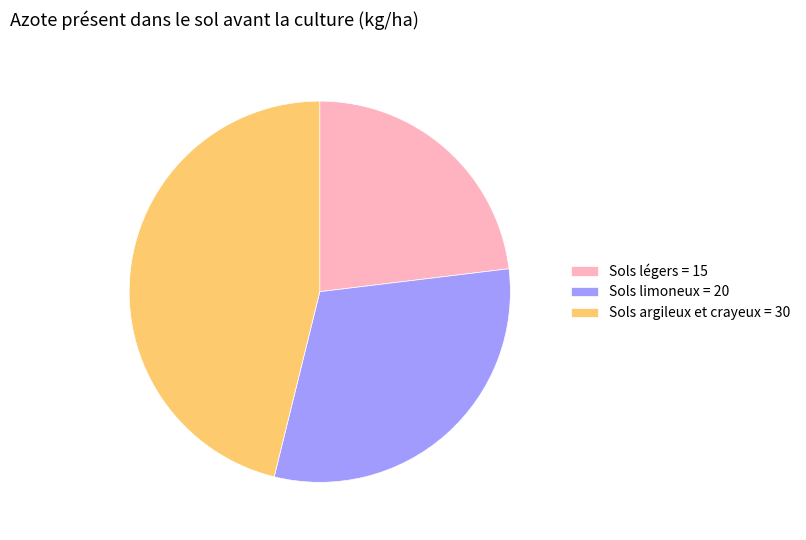

Which category has the smallest portion of the pie?

Sols légers = 15